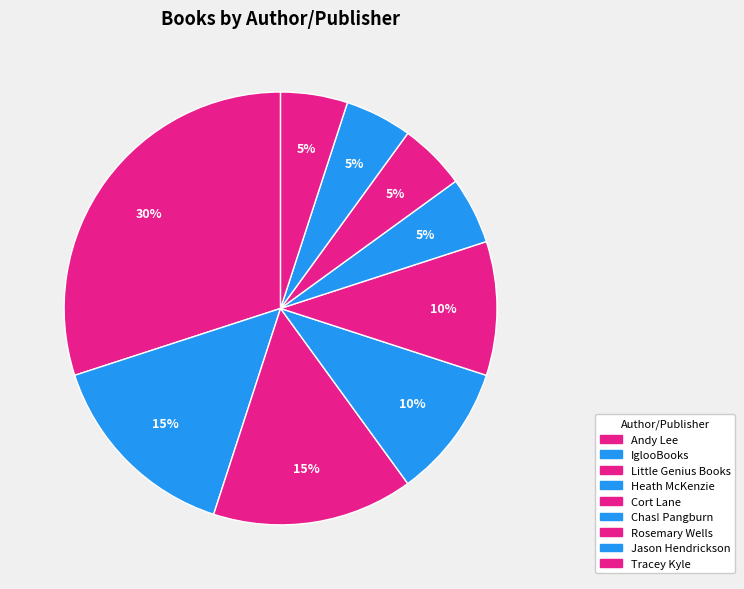

True or false: Little Genius Books accounts for 22% of the total.

False